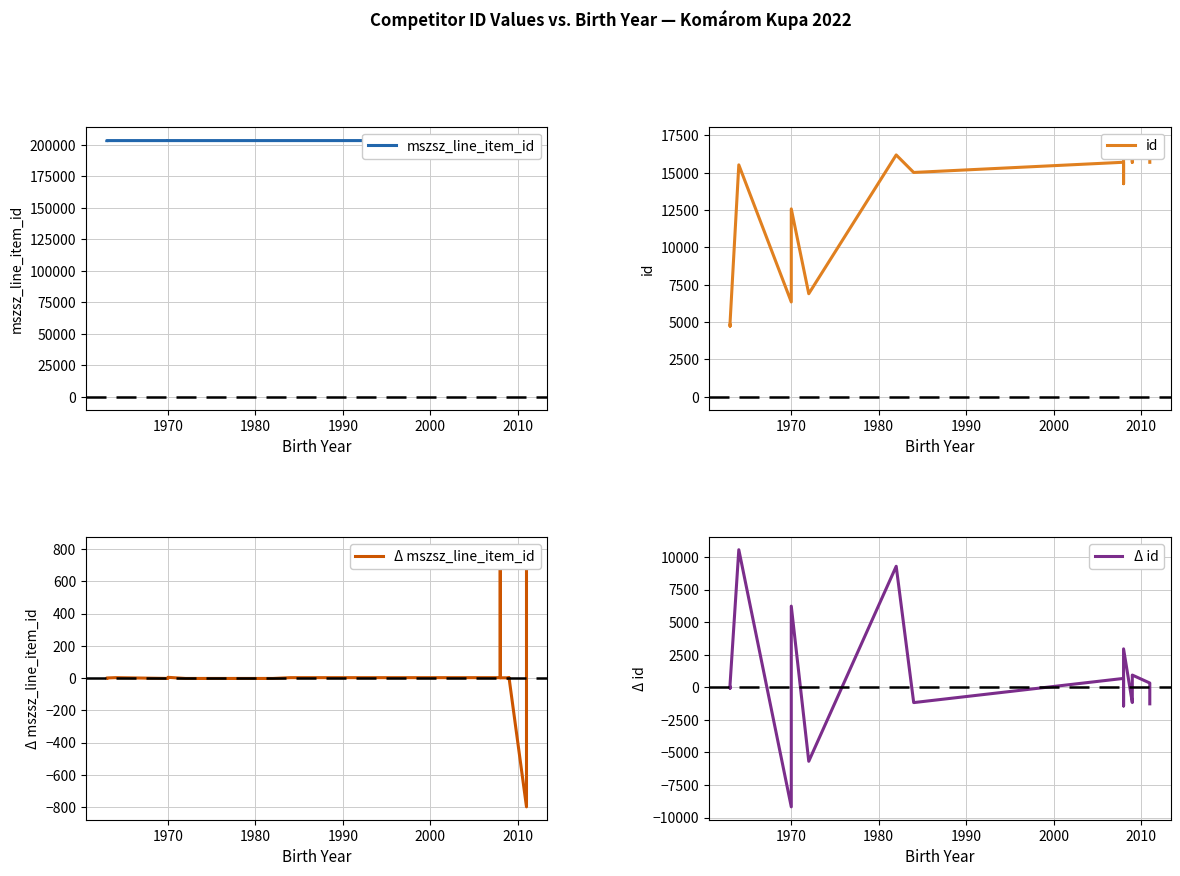

What is the sum of all Δ id values?

10901